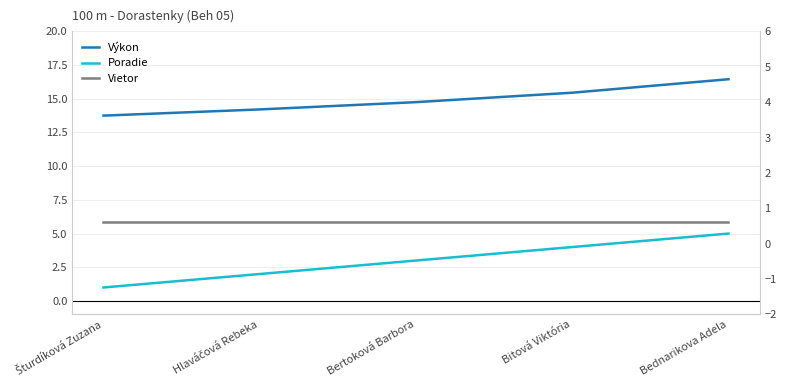

Which series has the largest total across all categories?

Výkon